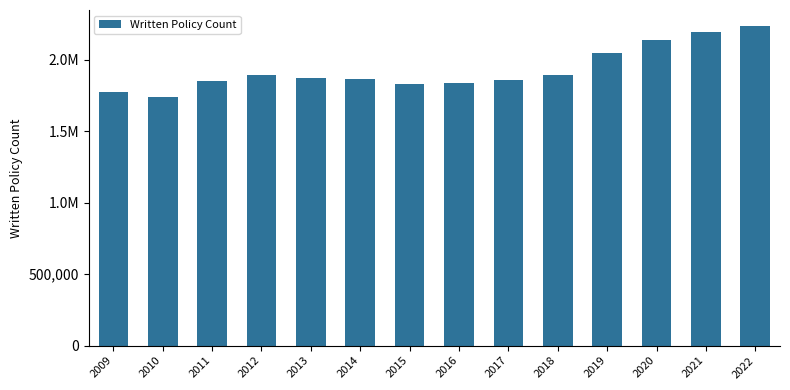

How many data points are above 1870941?

7